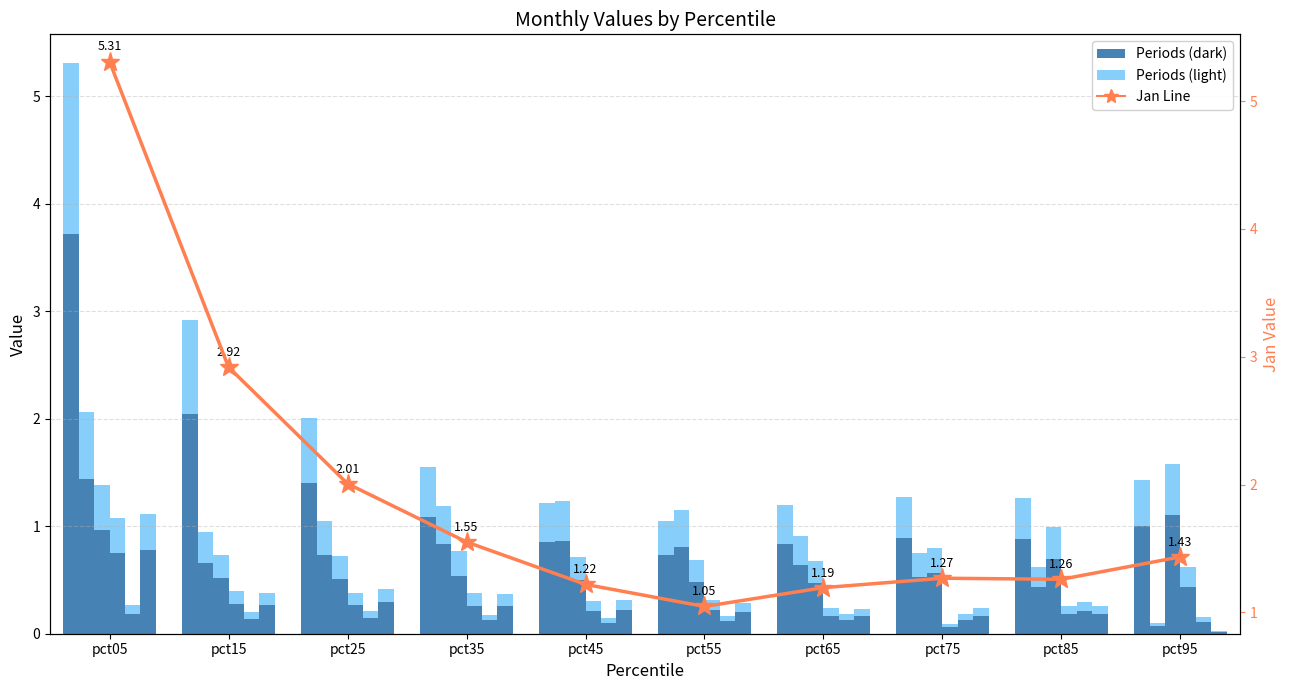

Is the value of Jan at pct05 greater than the value of Jan (line) at pct25?

Yes